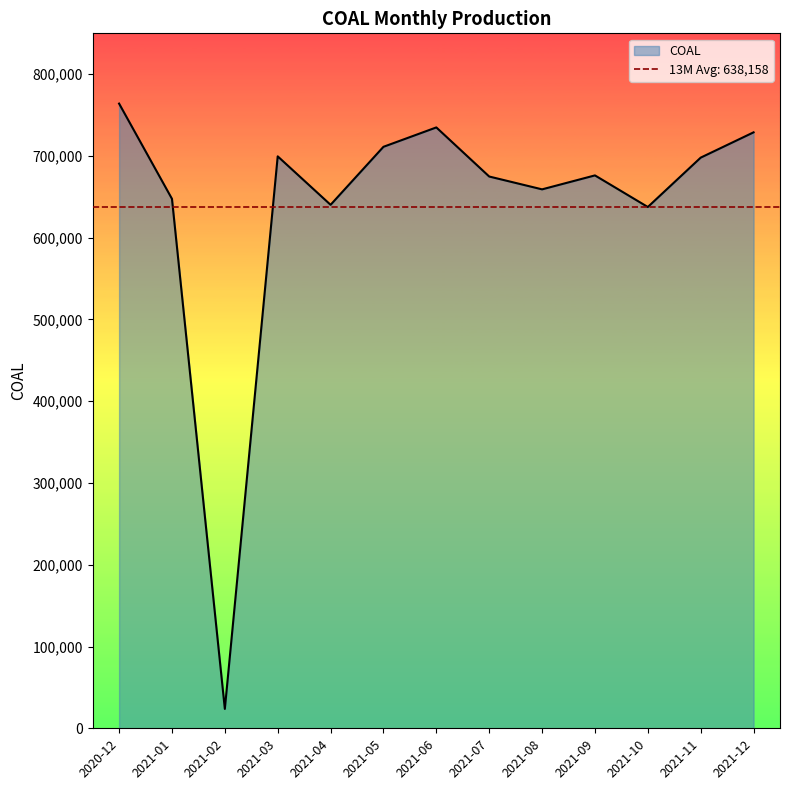

Reading right to left, list all the values displayed in this chart.

728901	697969	637589	676237	659174	674876	734919	711212	640267	699549	23707	647584	764067